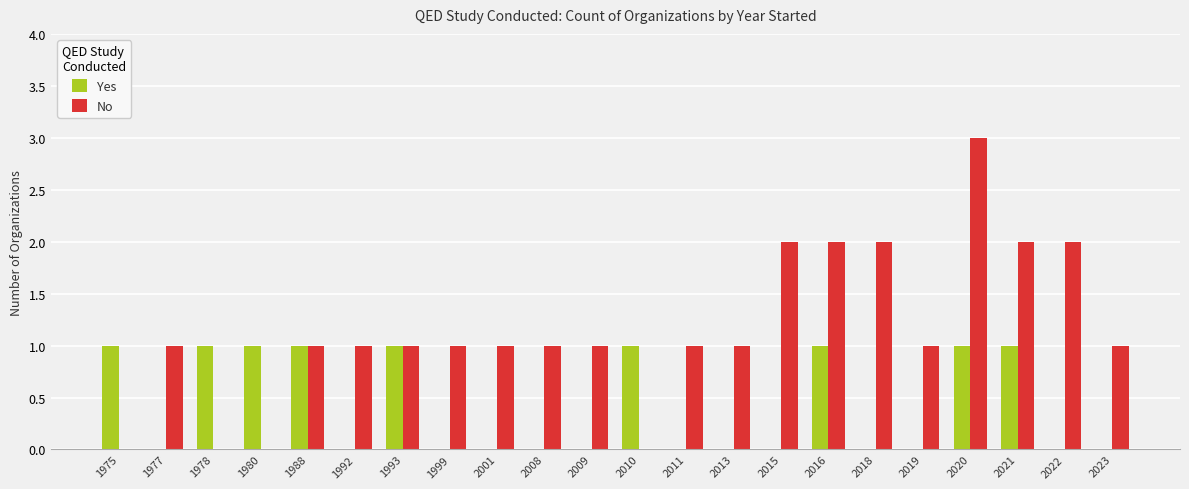

What is the greatest value displayed?

3